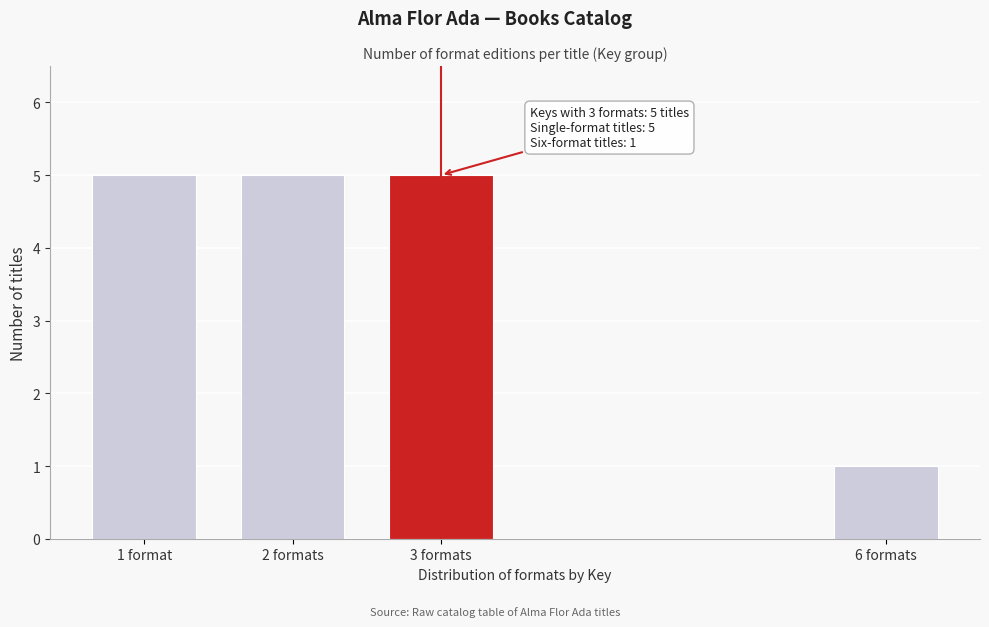

Reading left to right, what are all the values shown in this chart?

1 format=5	2 formats=5	3 formats=5	6 formats=1